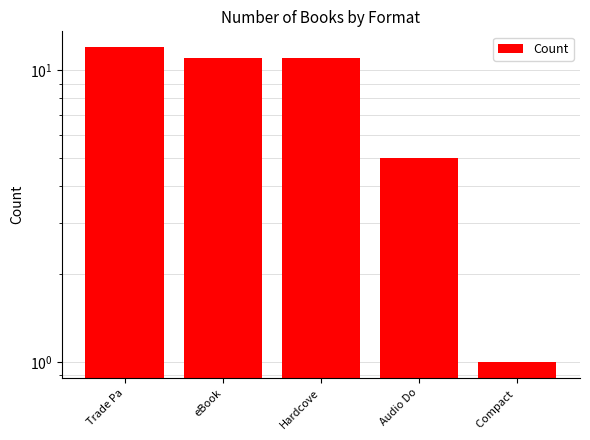

How many data points are less than 11?

2